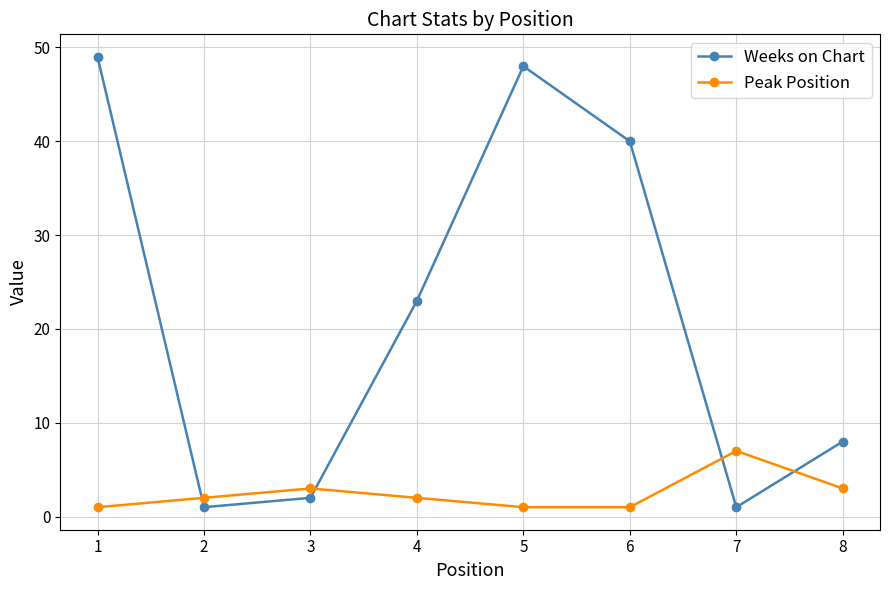

At which label is Weeks on Chart closest to 25?

4